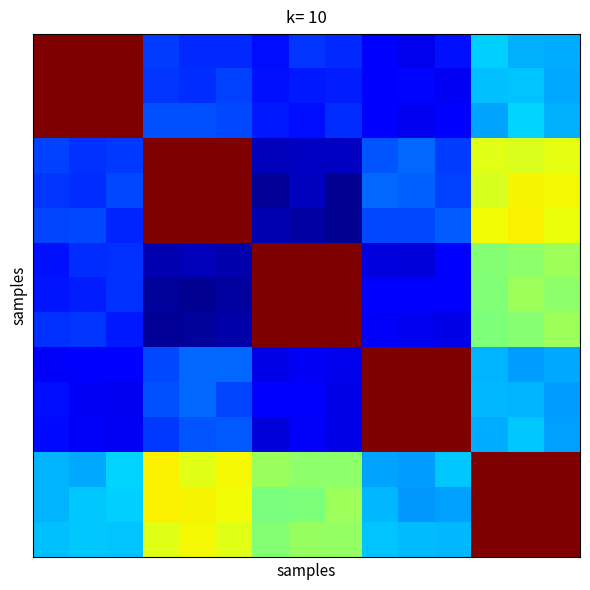

At which category is the sum across all series the highest?

13